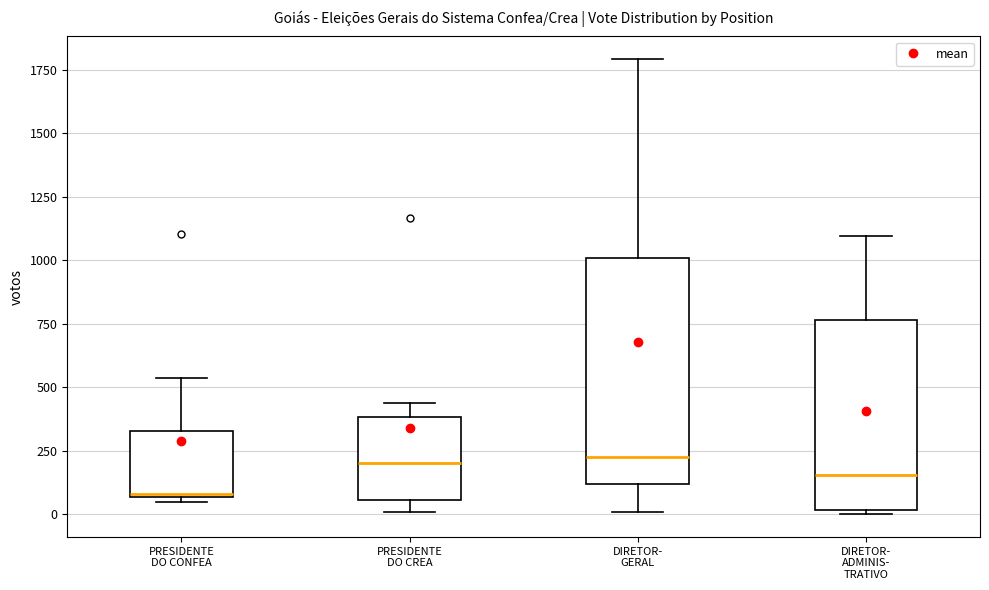

Reading left to right, read every box against the y-axis: the position of its median line, the range the box covers, and the ends of its whiskers. The values are not printed on the chart, so give them approximately, as read against the axis.

PRESIDENTE DO CONFEA: median 100, box 50 to 350, whiskers 50 (just below the box's lower edge) to 550
PRESIDENTE DO CREA: median 200, box 50 to 400, whiskers 0 to 450
DIRETOR- GERAL: median 250, box 100 to 1000, whiskers 0 to 1800
DIRETOR- ADMINIS- TRATIVO: median 150, box 0 to 750, whiskers 0 (just below the box's lower edge) to 1100